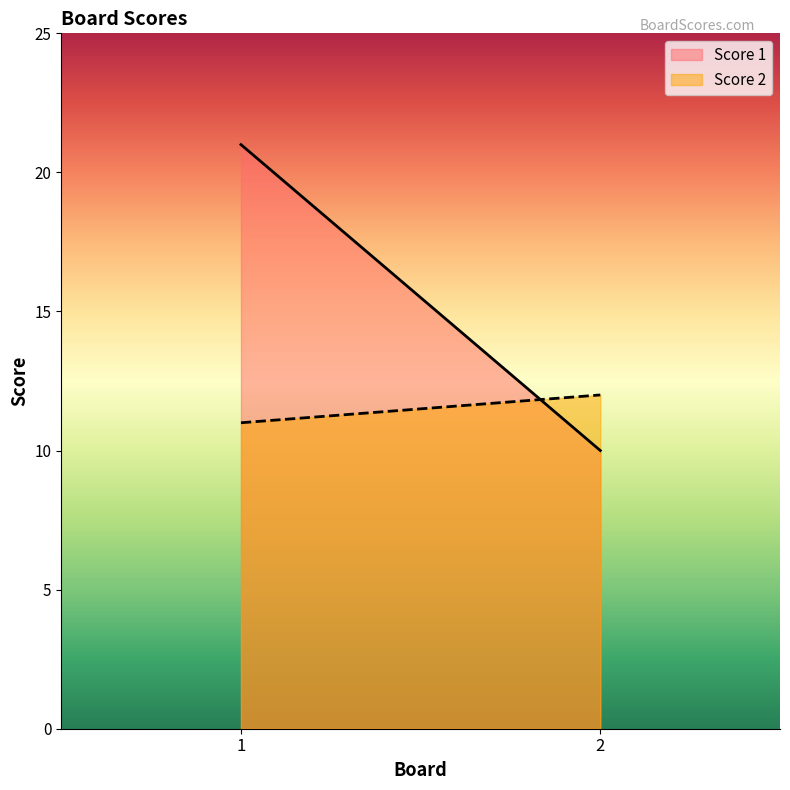

What is the value of the Score 1 point at the 2nd from the left?

10